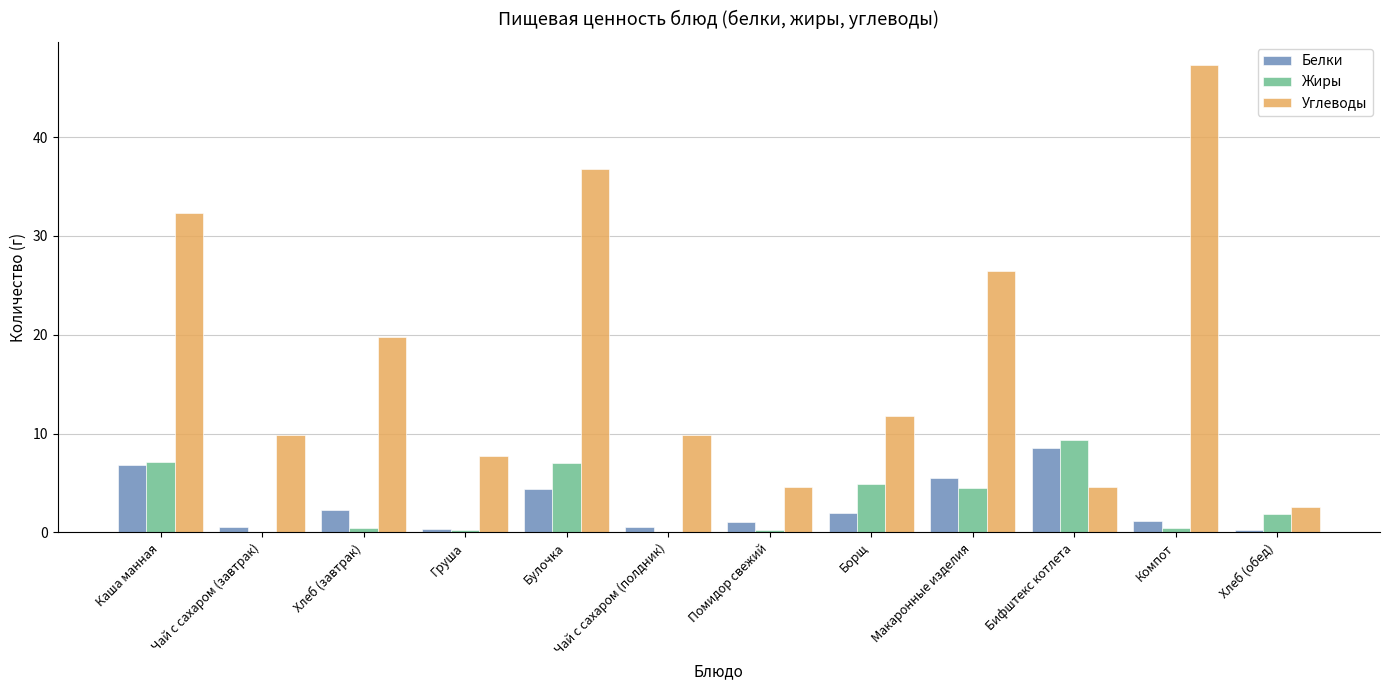

Where is Углеводы nearest to the value 24?

Макаронные изделия